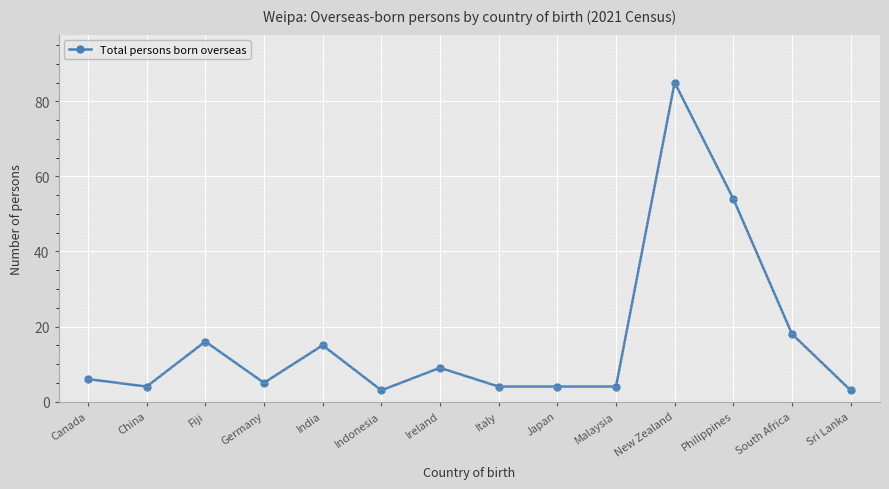

Which category has the highest value across all series?

New Zealand